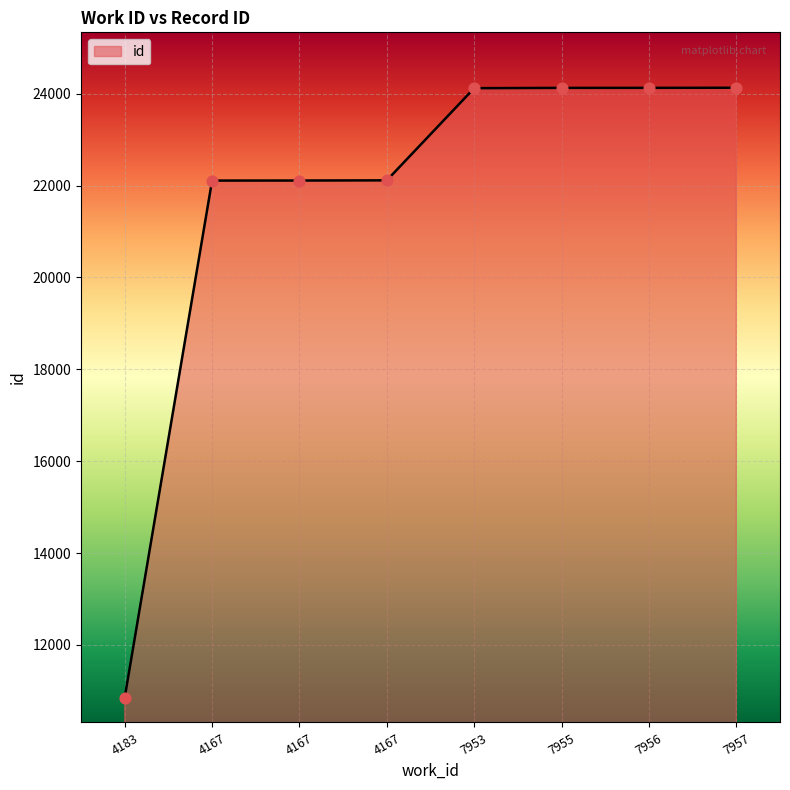

Approximately how many times larger is the value at 7955 compared to 4183?

2.2